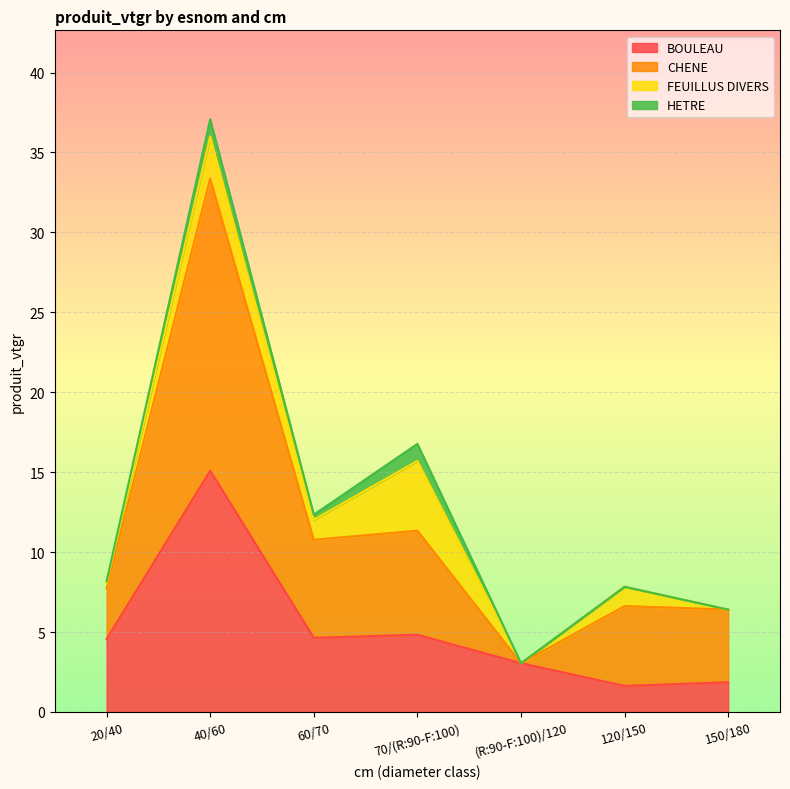

In BOULEAU, how many points are lower than both neighbors (excluding endpoints)?

2